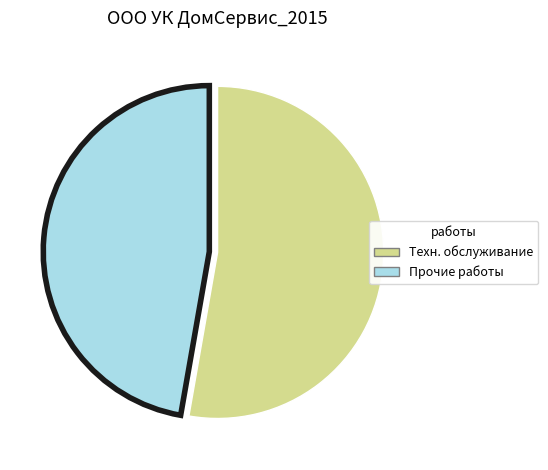

Is there a majority slice in this chart?

Yes